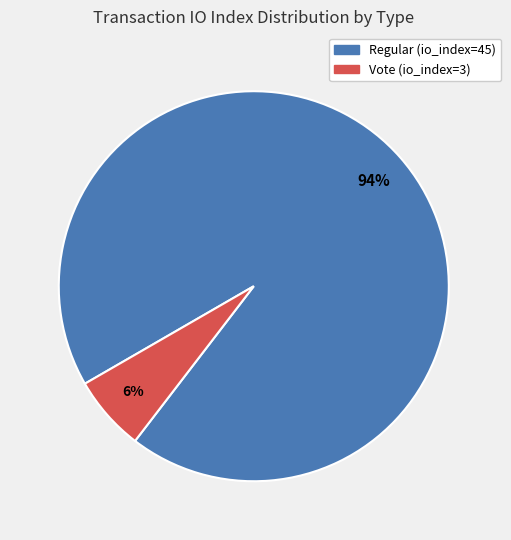

Do Regular (io_index=45) and Vote (io_index=3) together represent more than half of the pie?

Yes